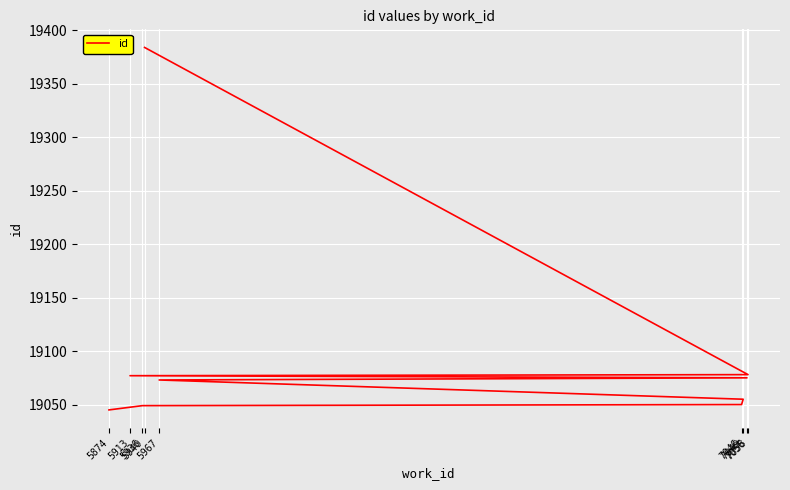

Reading right to left, what are all the values shown in this chart?

19384	19078	19077	19075	19073	19055	19050	19049	19045